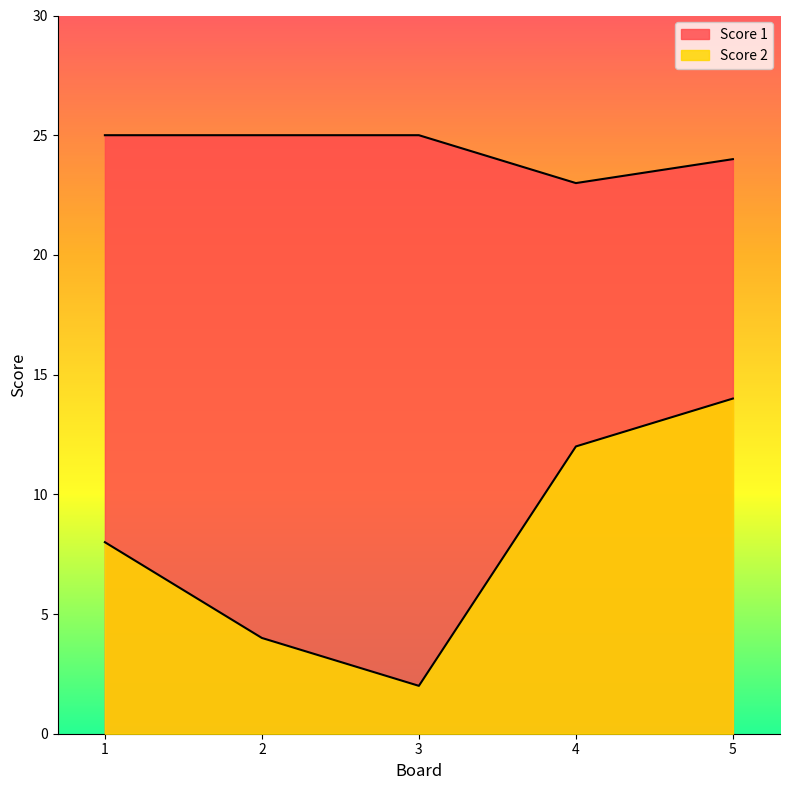

At which category is the sum across all series the highest?

5